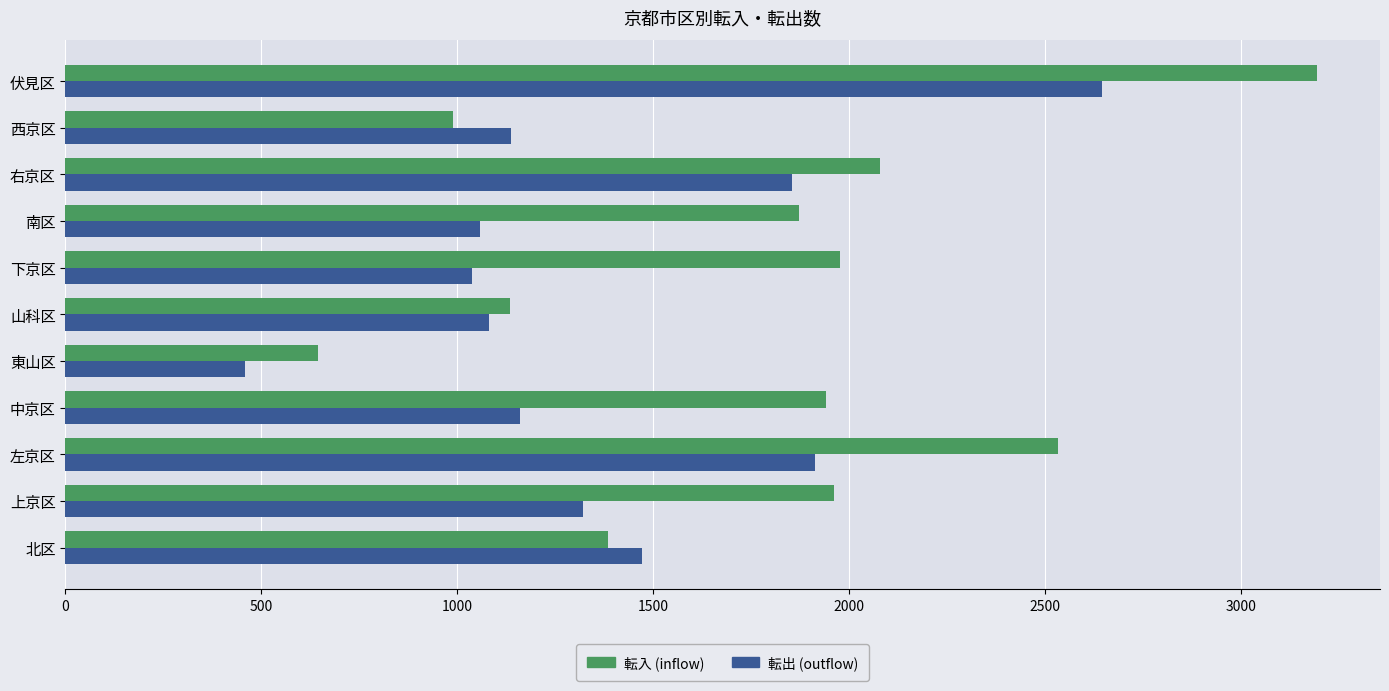

What is the spread (max minus min) of values at 上京区?

639